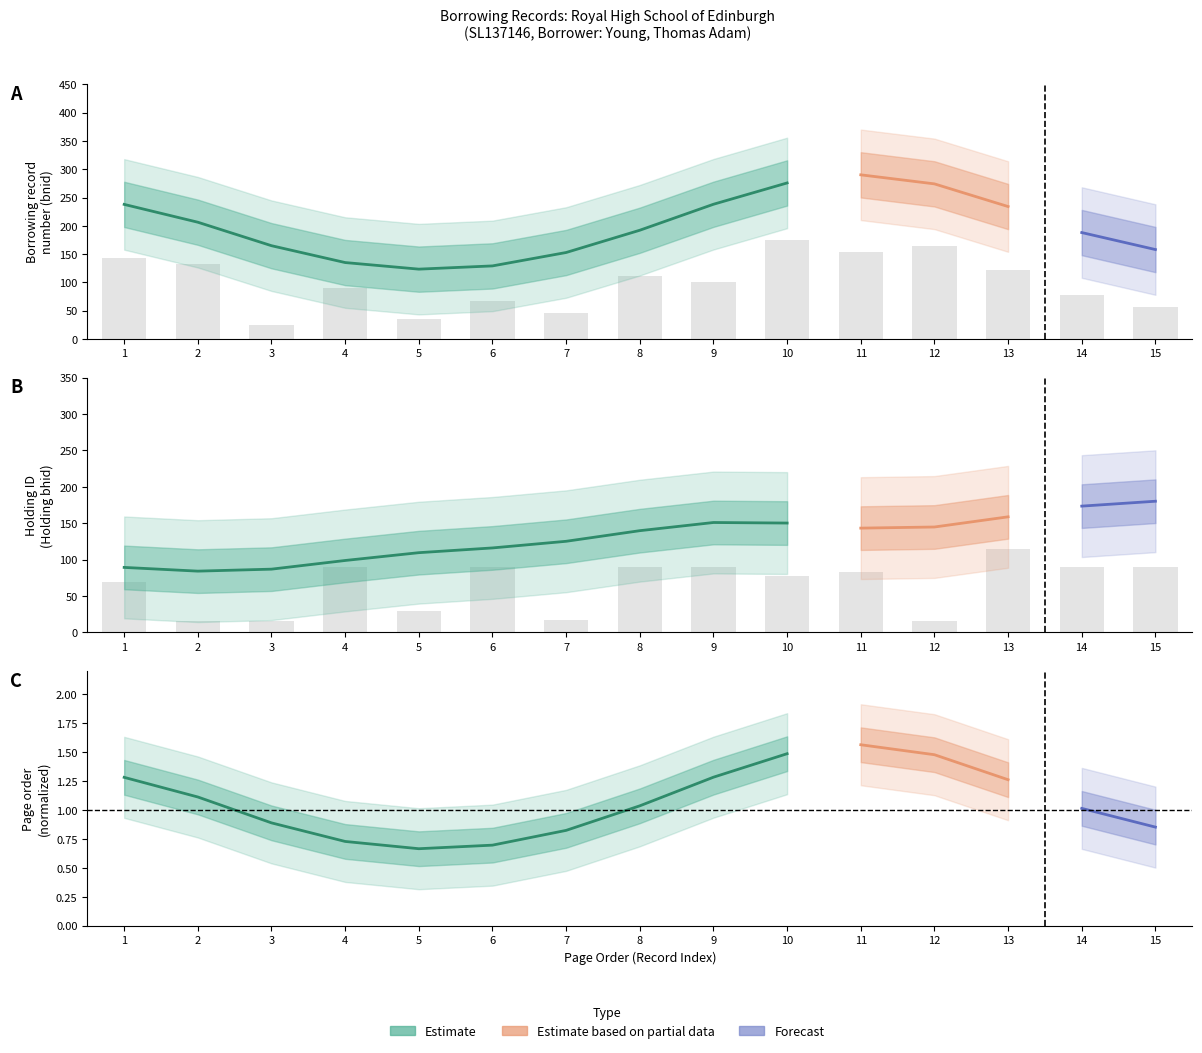

Is it true that Holding bhid equals 26.0 at 2?

False